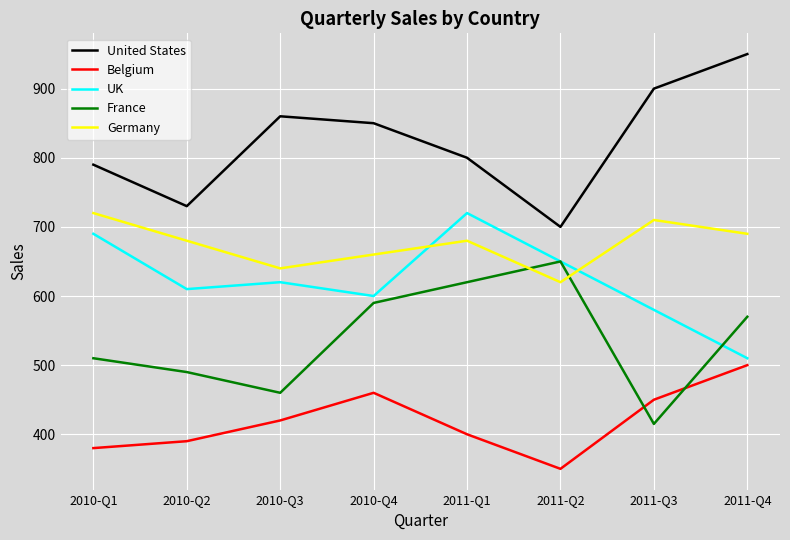

What is the difference between the second highest and second lowest values in the France series?

160